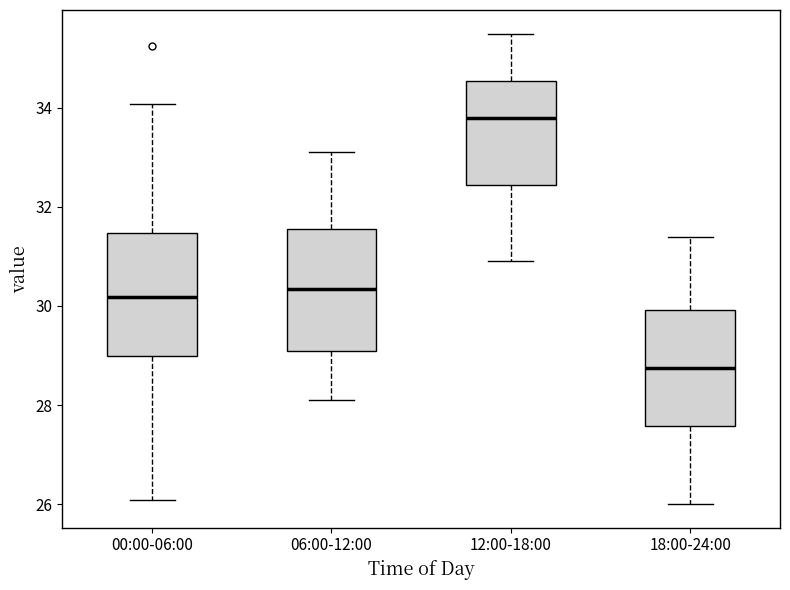

Reading left to right, read every box against the y-axis: the position of its median line, the range the box covers, and the ends of its whiskers. The values are not printed on the chart, so give them approximately, as read against the axis.

00:00-06:00: median 30.2, box 29.0 to 31.4, whiskers 26.0 to 34.0
06:00-12:00: median 30.4, box 29.2 to 31.6, whiskers 28.2 to 33.2
12:00-18:00: median 33.8, box 32.4 to 34.6, whiskers 31.0 to 35.6
18:00-24:00: median 28.8, box 27.6 to 30.0, whiskers 26.0 to 31.4